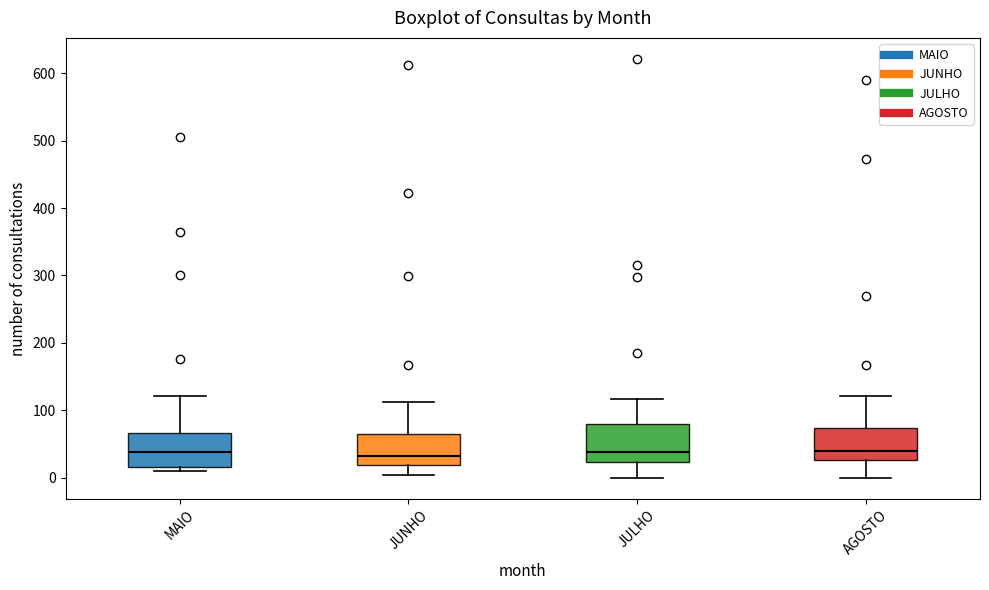

Reading left to right, transcribe this box plot: for each box, give where its median line is, the range the box spans, and where its two whiskers end, as read against the y-axis. The values are not printed on the chart, so give them approximately, as read against the axis.

MAIO: median 40, box 20 to 70, whiskers 10 to 120
JUNHO: median 30, box 20 to 70, whiskers 10 to 110
JULHO: median 40, box 20 to 80, whiskers 0 to 120
AGOSTO: median 40, box 30 to 70, whiskers 0 to 120